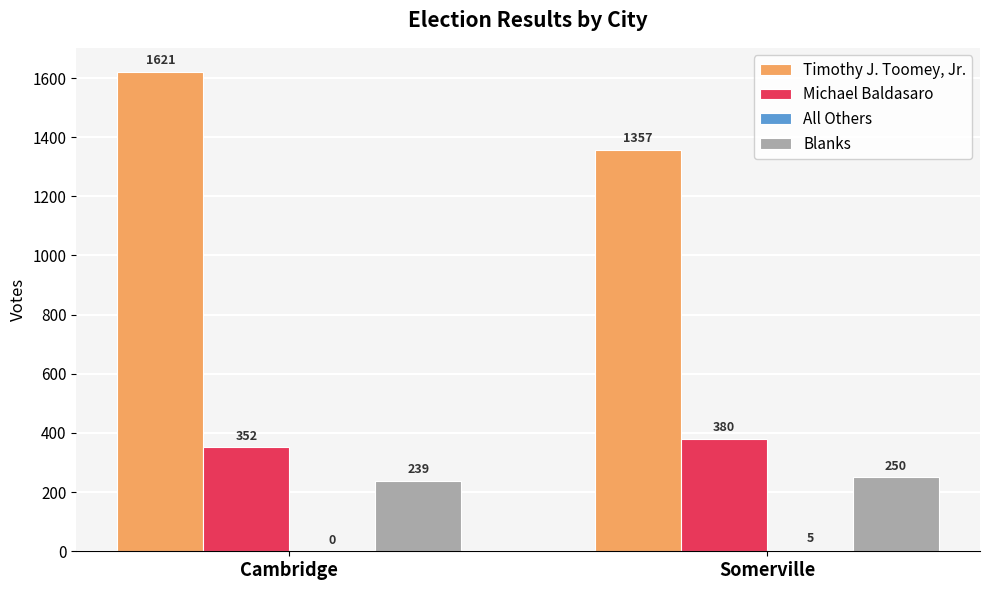

What is the difference between the Michael Baldasaro values at Cambridge and Somerville?

28